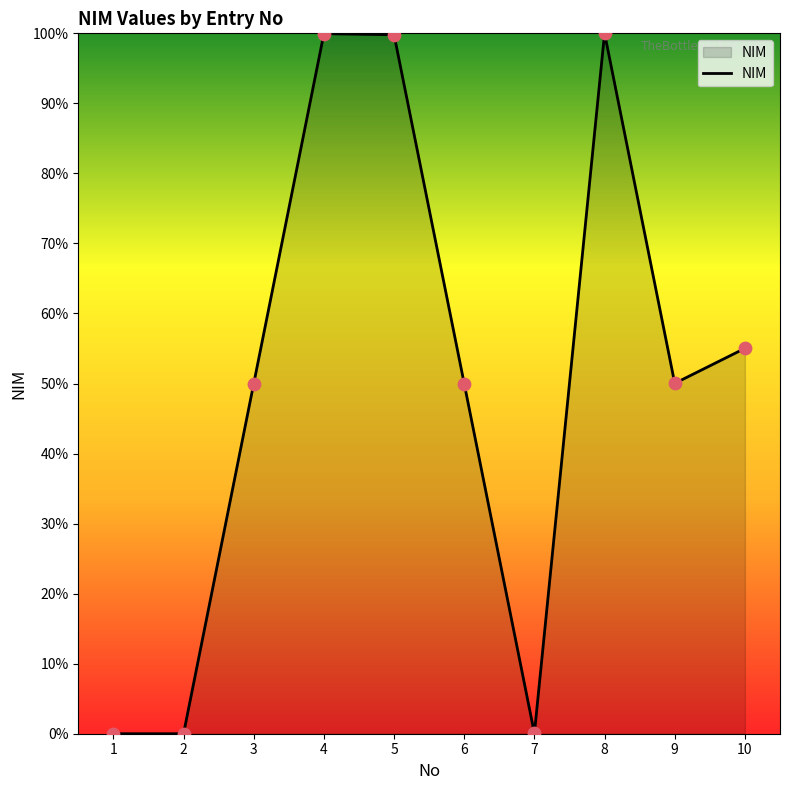

What is the ratio of the value at 8 to the value at 3?

2.0